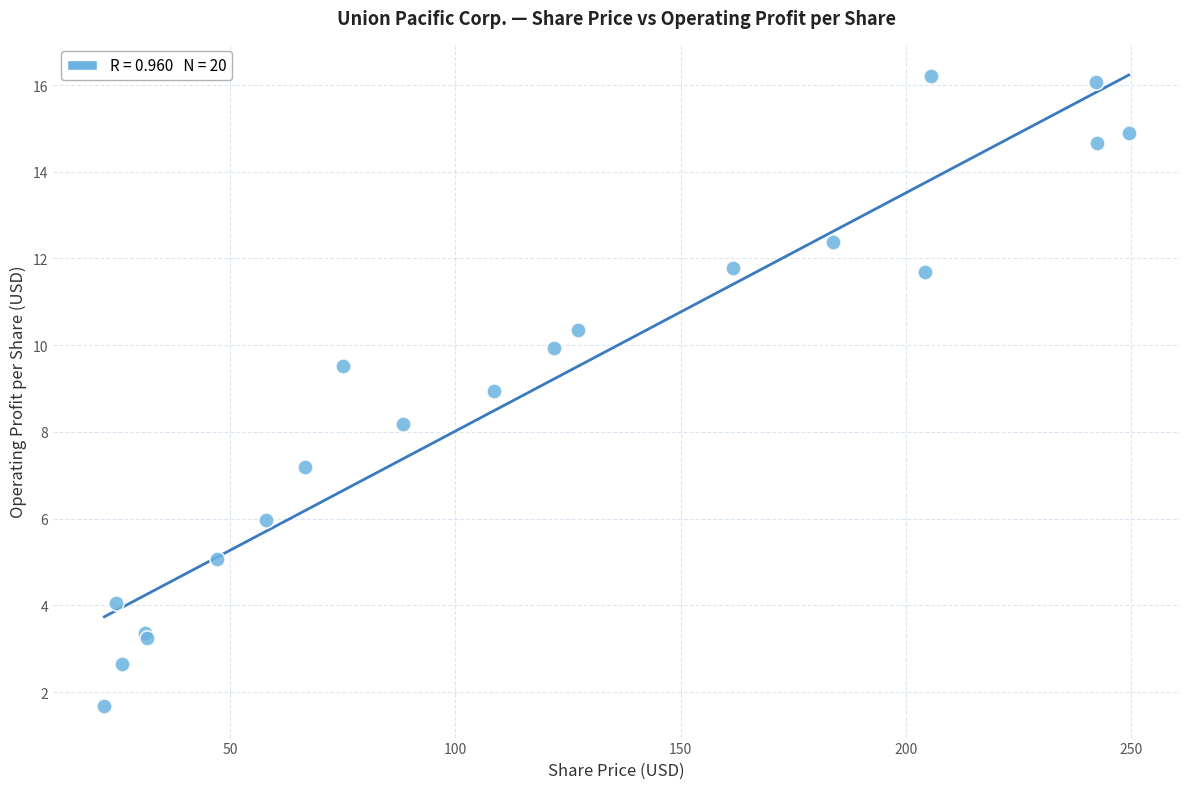

What Y value in the scatter plot is closest to 8?

8.2